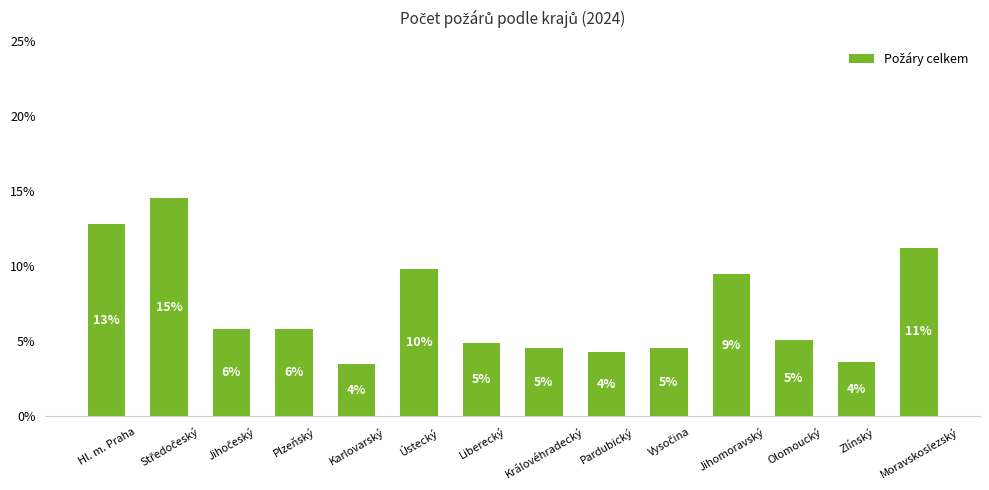

What is the label of the 9th bar from the left?

Pardubický